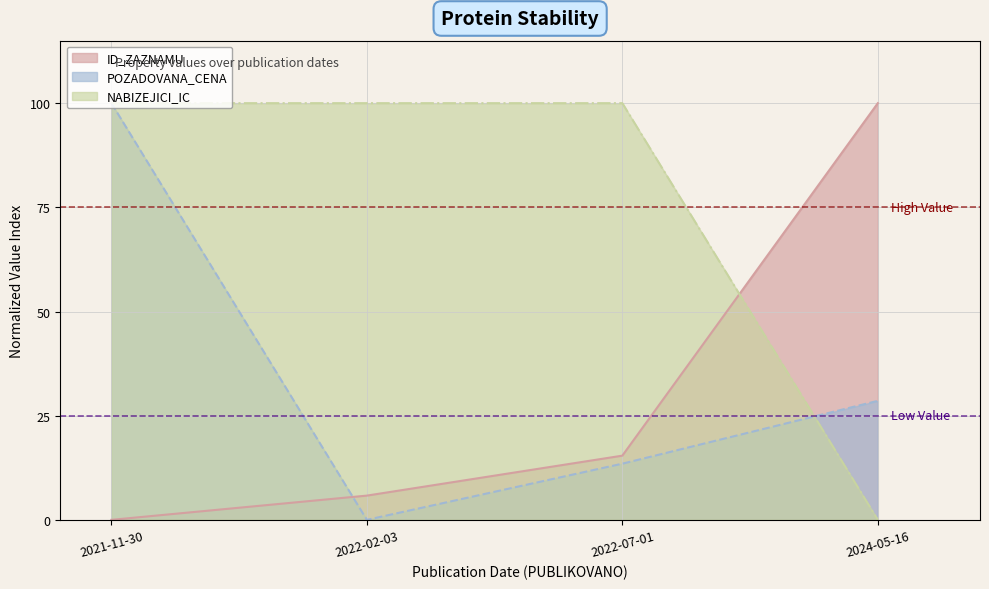

List the labels in order of NABIZEJICI_IC value, smallest first.

2024-05-16, 2021-11-30, 2022-02-03, 2022-07-01